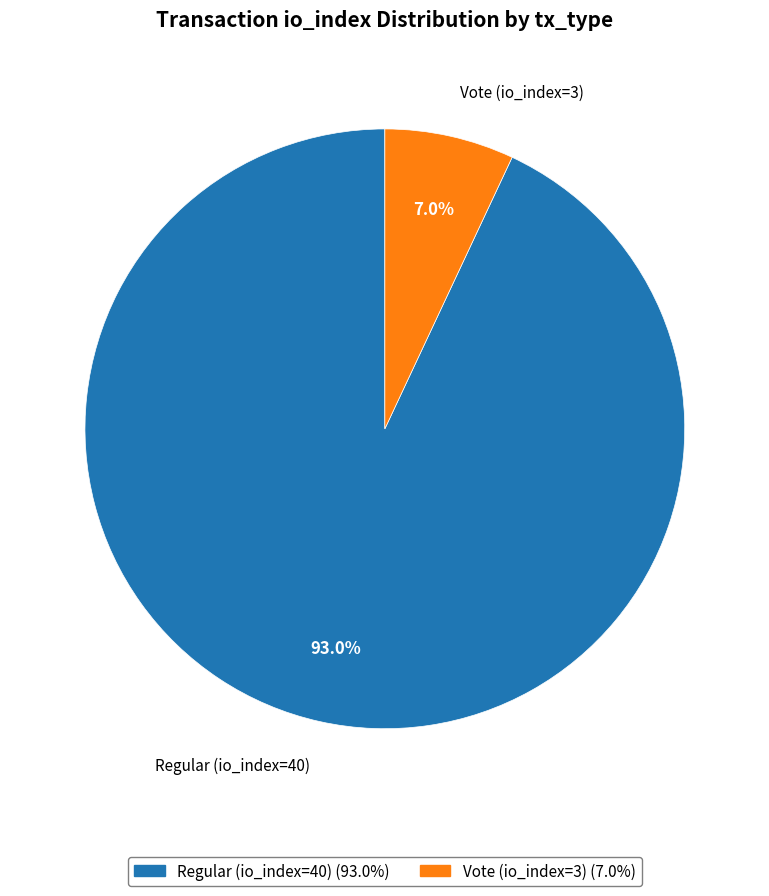

How many segments does this pie chart have?

2